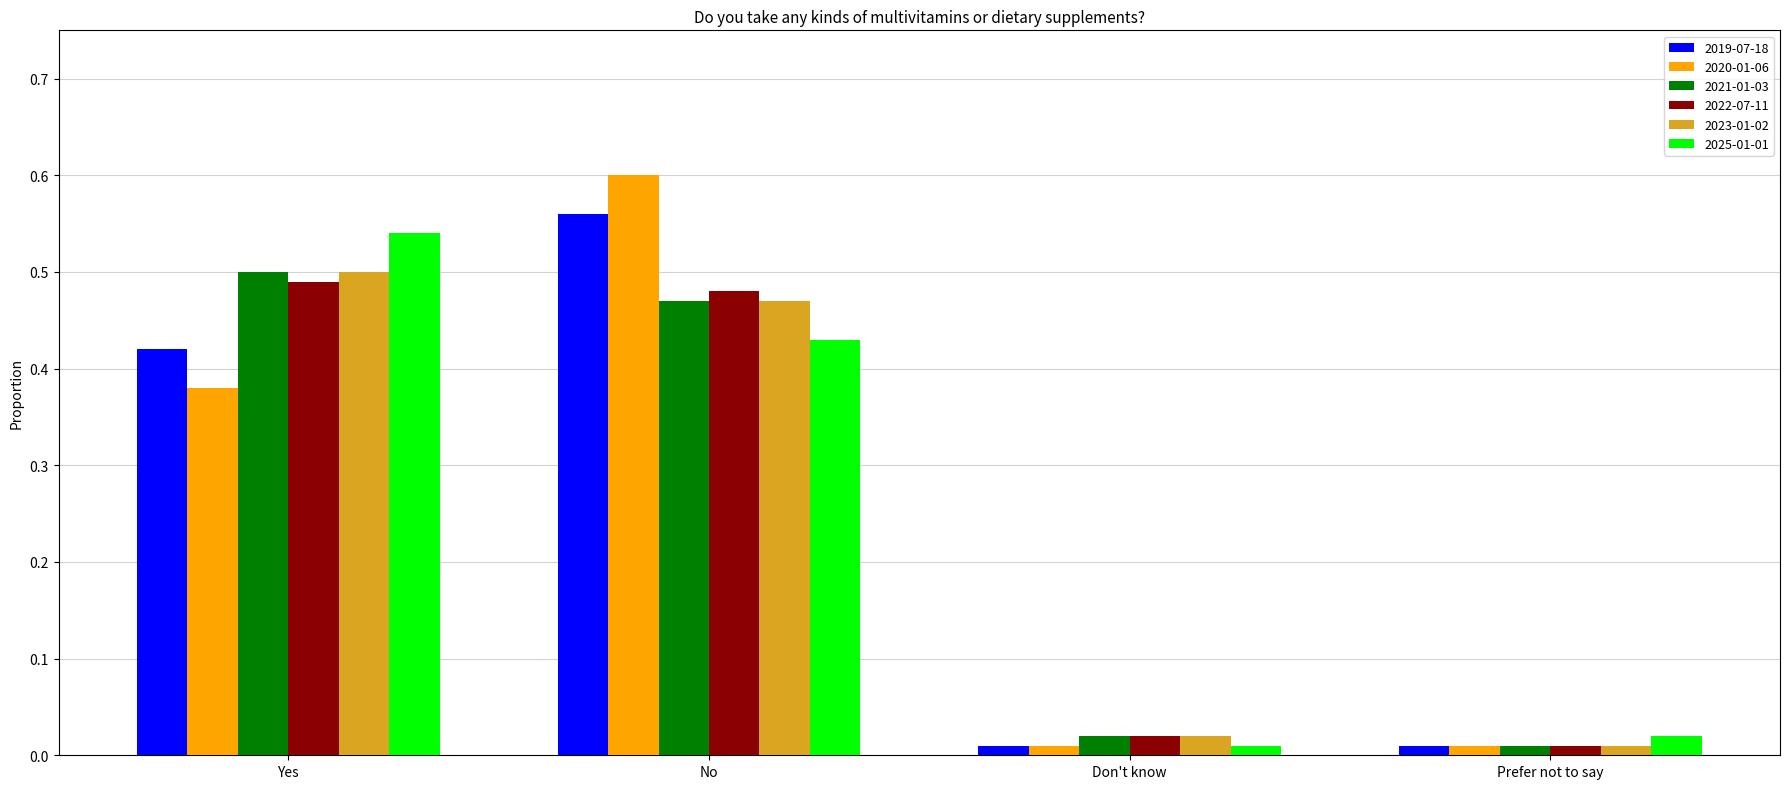

True or false: 2023-01-02 has a value of 0.5 at No.

True